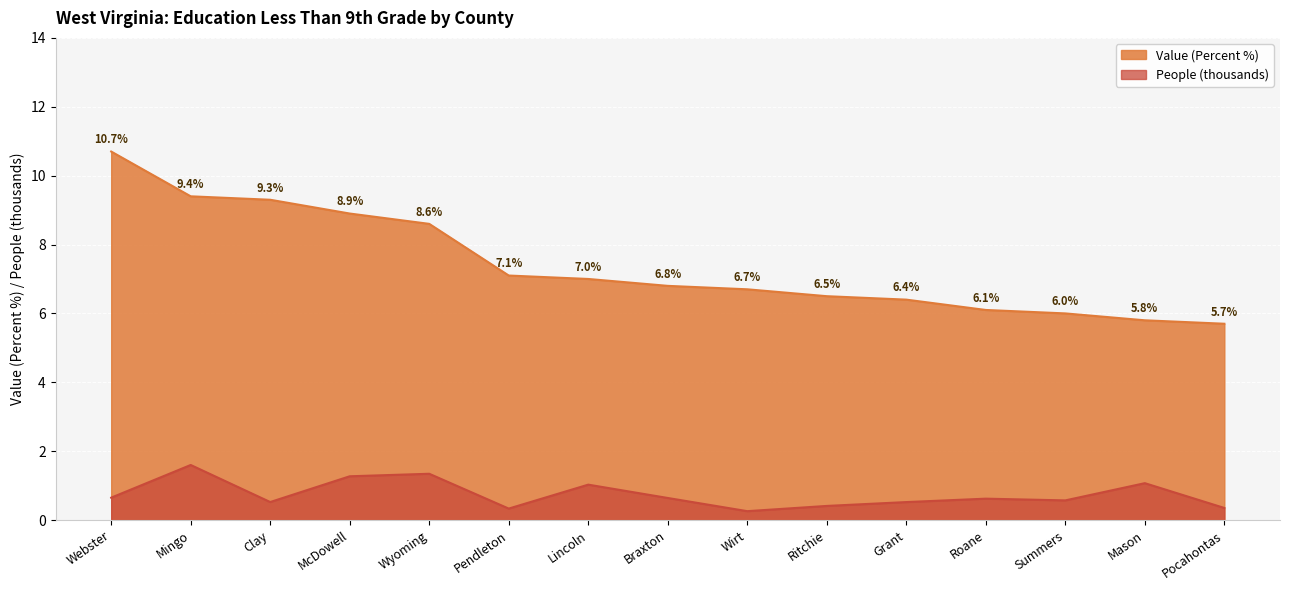

Where is People (thousands) nearest to the value 0?

Wirt